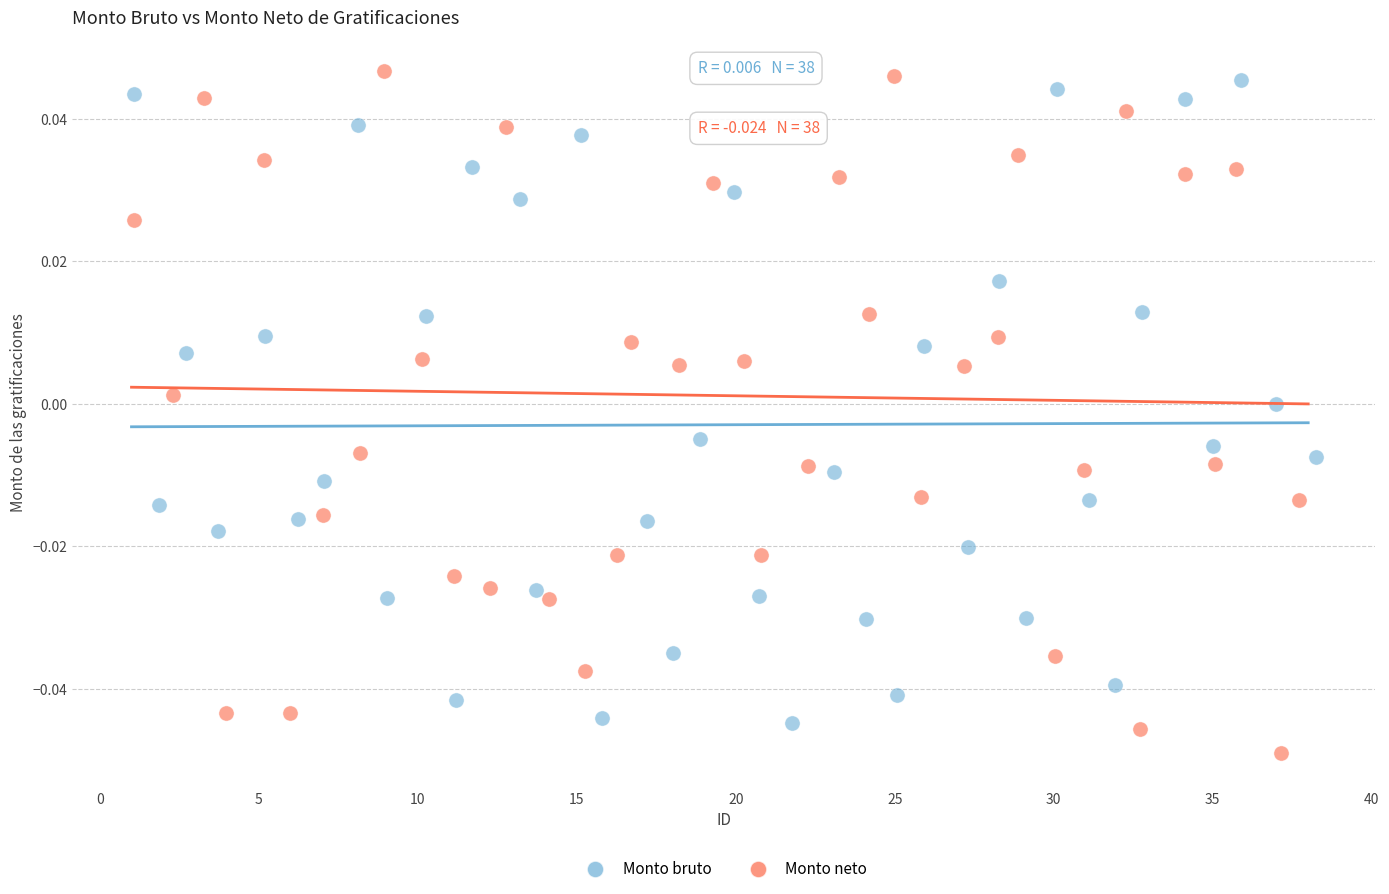

What are all the series names shown in the legend?

Monto bruto, Monto neto